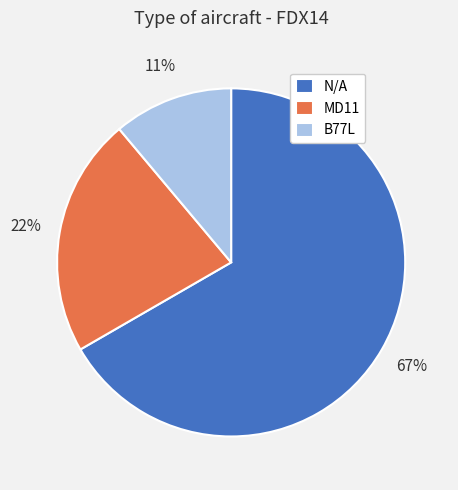

What is the ratio of the value at N/A to the value at MD11?

3.0